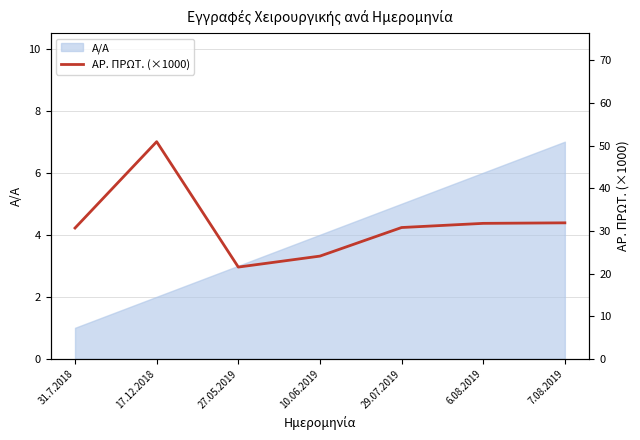

Rank the categories by value from lowest to highest.

27.05.2019, 10.06.2019, 31.7.2018, 29.07.2019, 6.08.2019, 7.08.2019, 17.12.2018